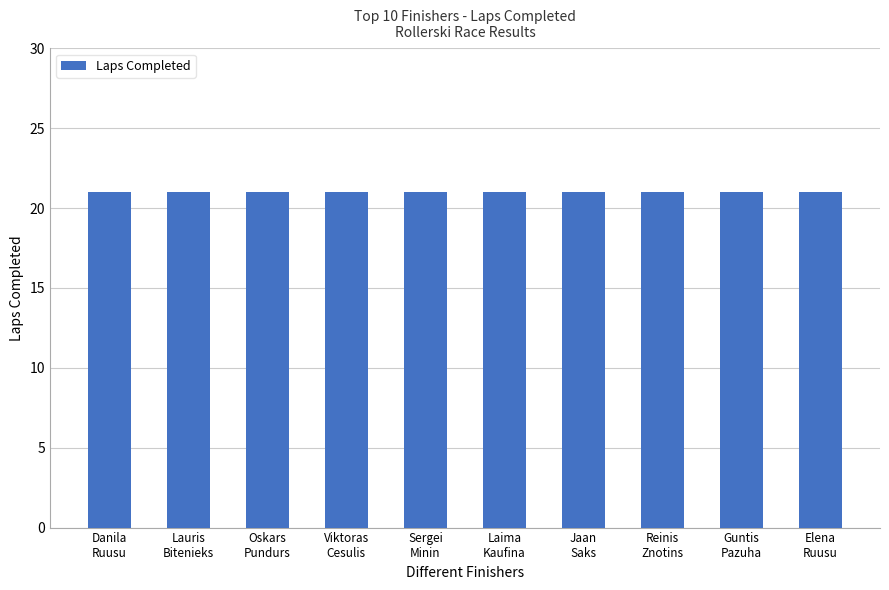

Is it true that Average Laps equals 7 at EST?

False